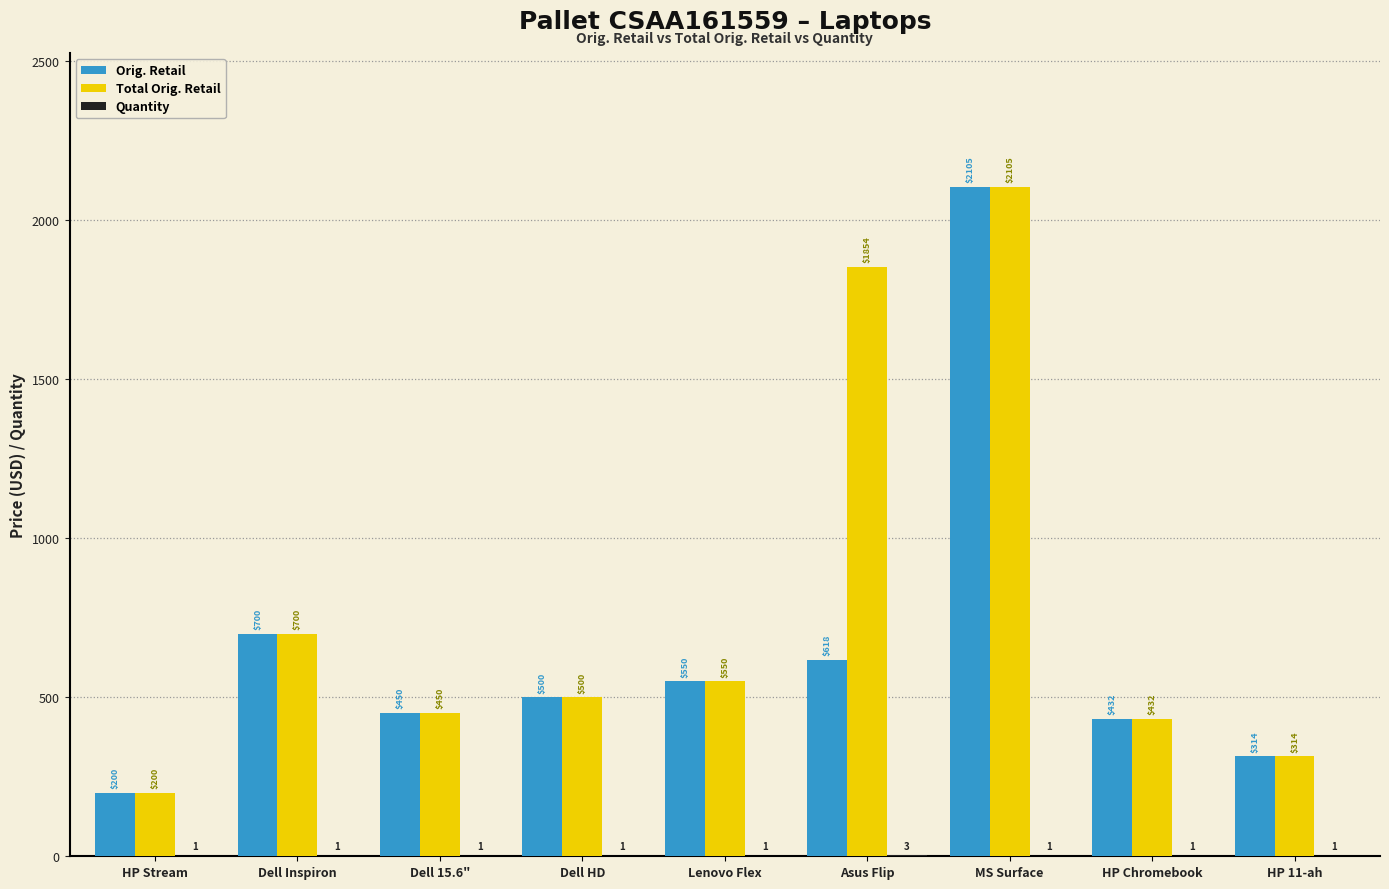

Which series has the largest total across all categories?

Total Orig. Retail